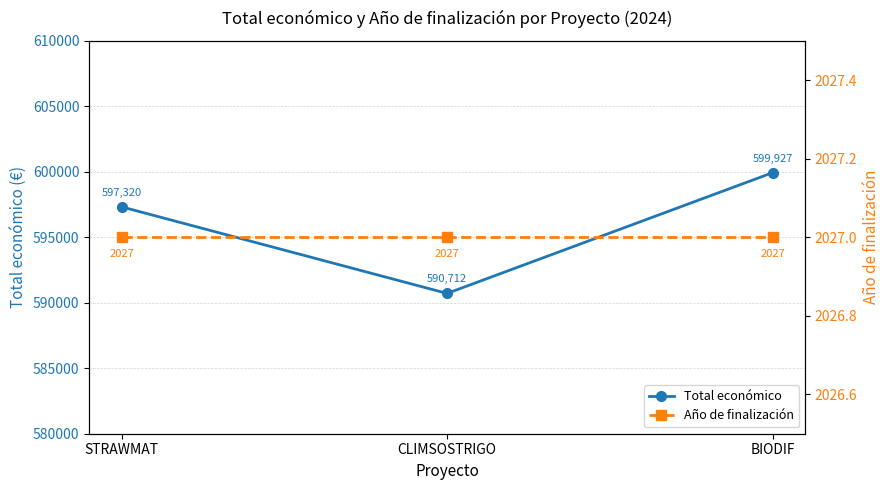

What is the difference between the Total económico values at BIODIF and CLIMSOSTRIGO?

9215